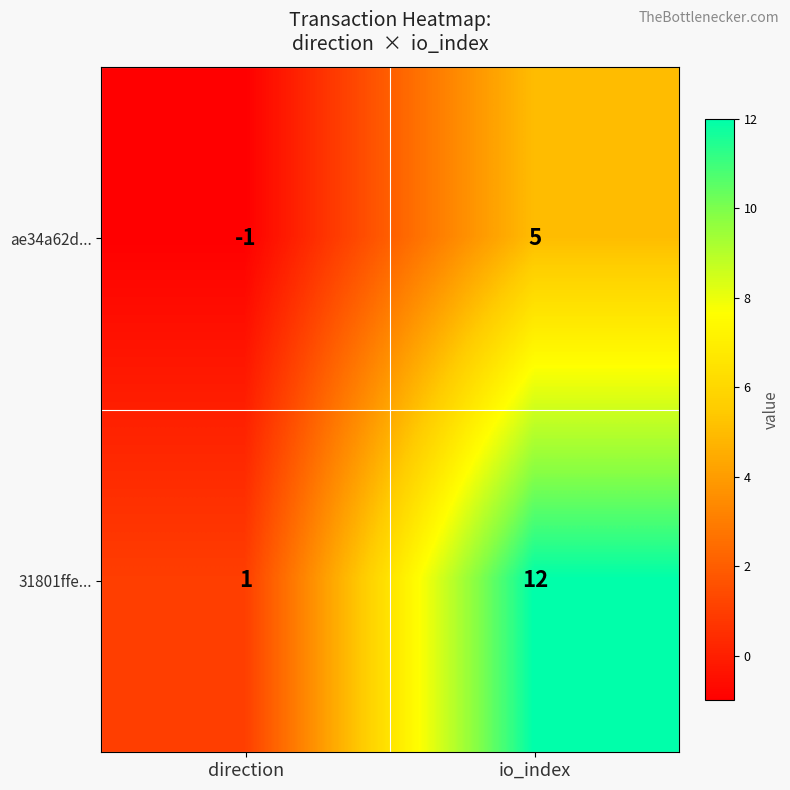

How many series are shown in this chart?

2